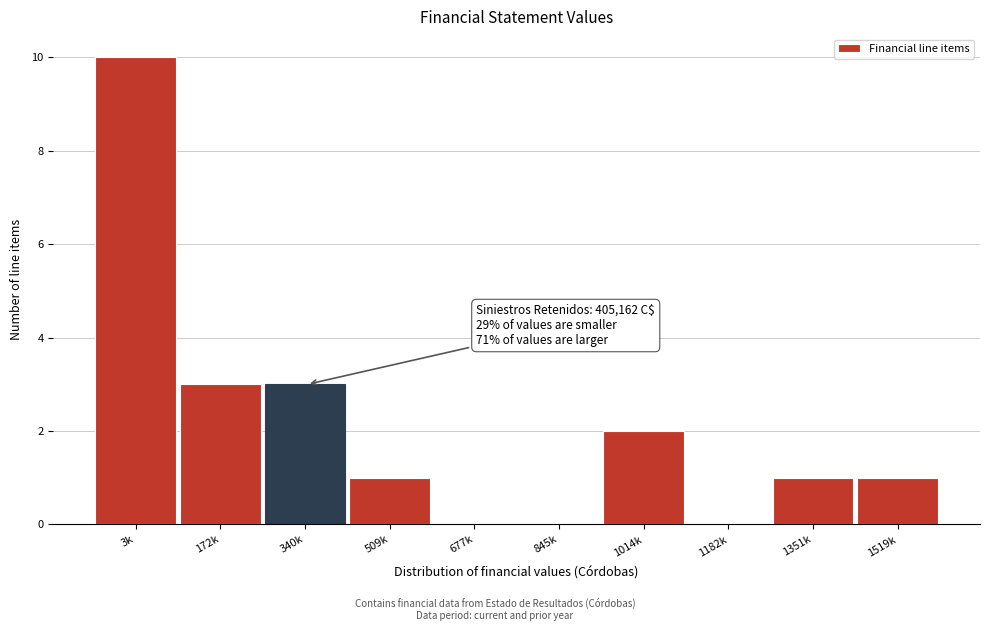

Reading left to right, extract all data points from this chart.

3k=10	172k=3	340k=3	509k=1	677k=0	845k=0	1014k=2	1182k=0	1351k=1	1519k=1